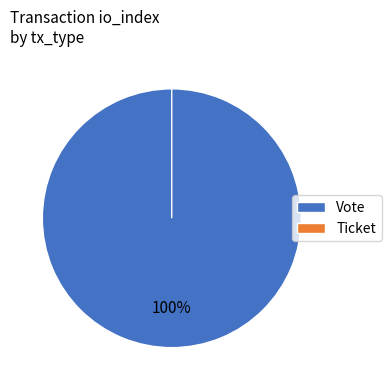

How many slices are in this pie chart?

2